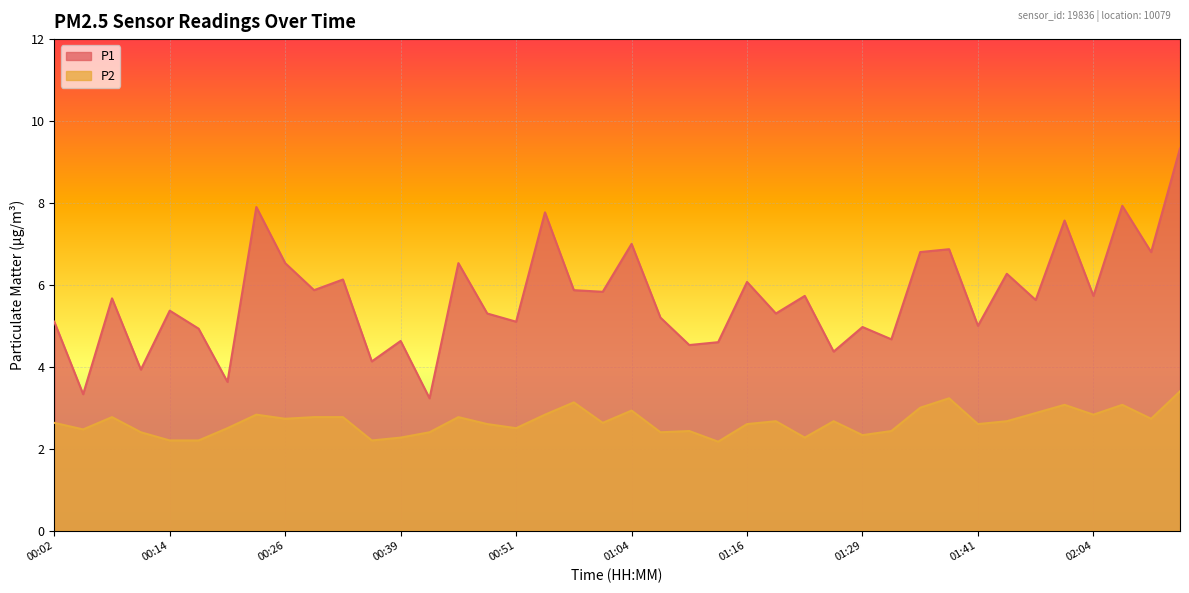

Which category has the lowest value in the P1 series?

00:42